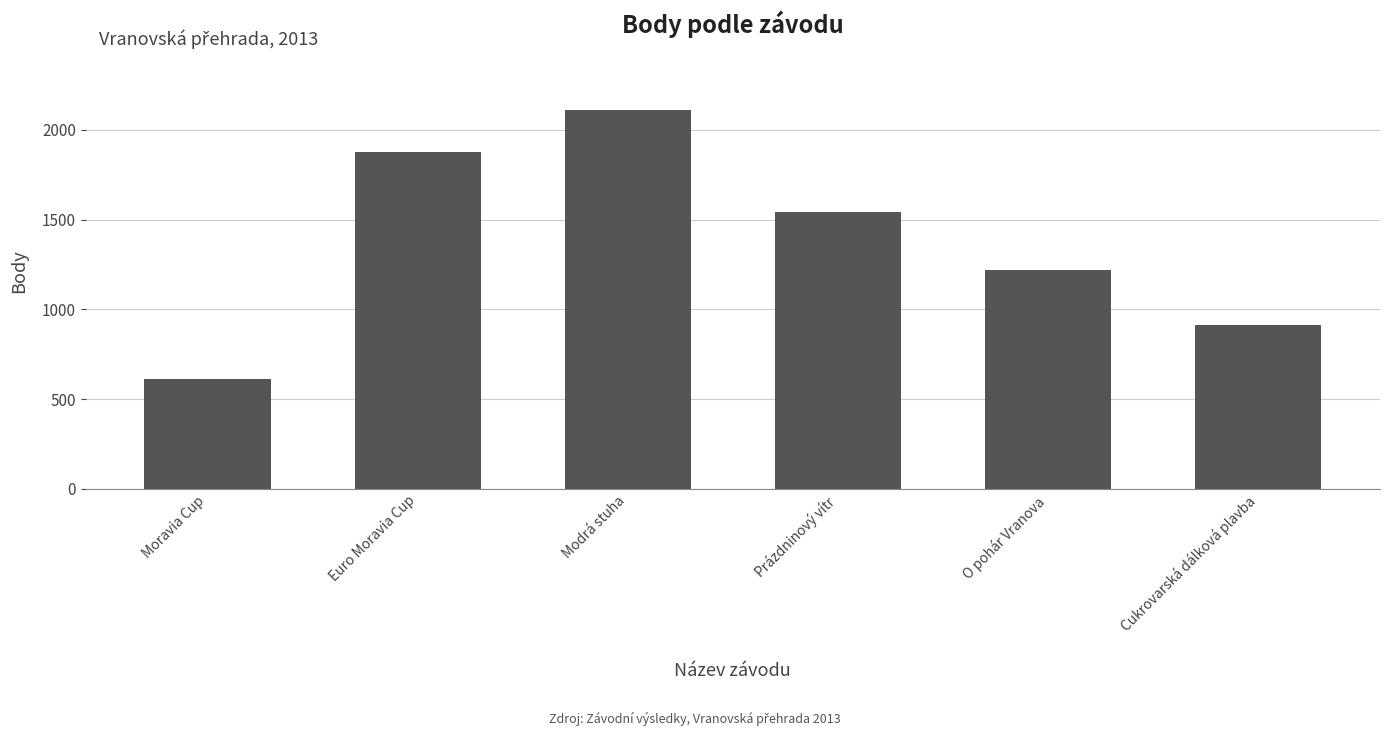

List the labels in order of value, largest first.

Modrá stuha, Euro Moravia Cup, Prázdninový vítr, O pohár Vranova, Cukrovarská dálková plavba, Moravia Cup